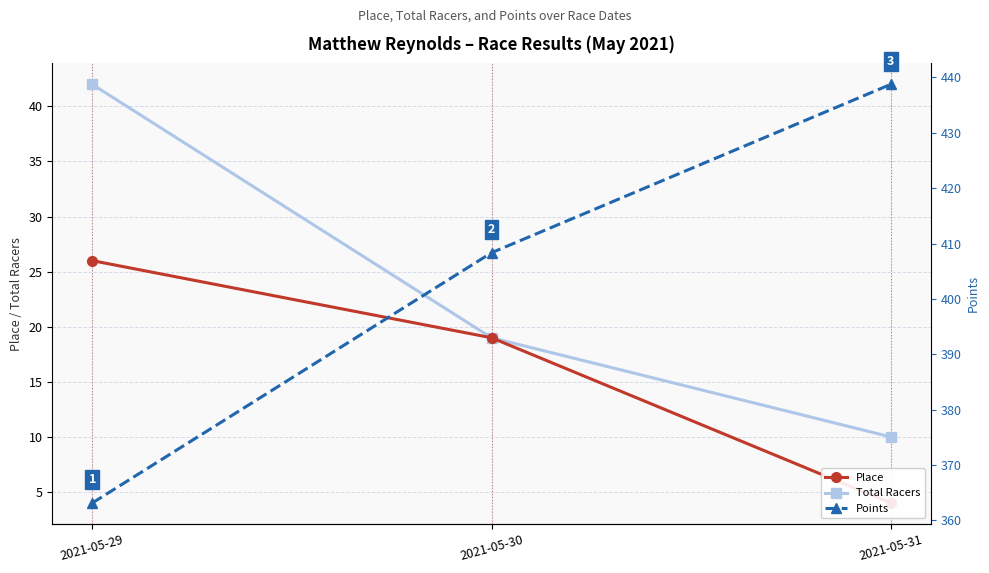

At which category is the sum across all series the highest?

2021-05-31